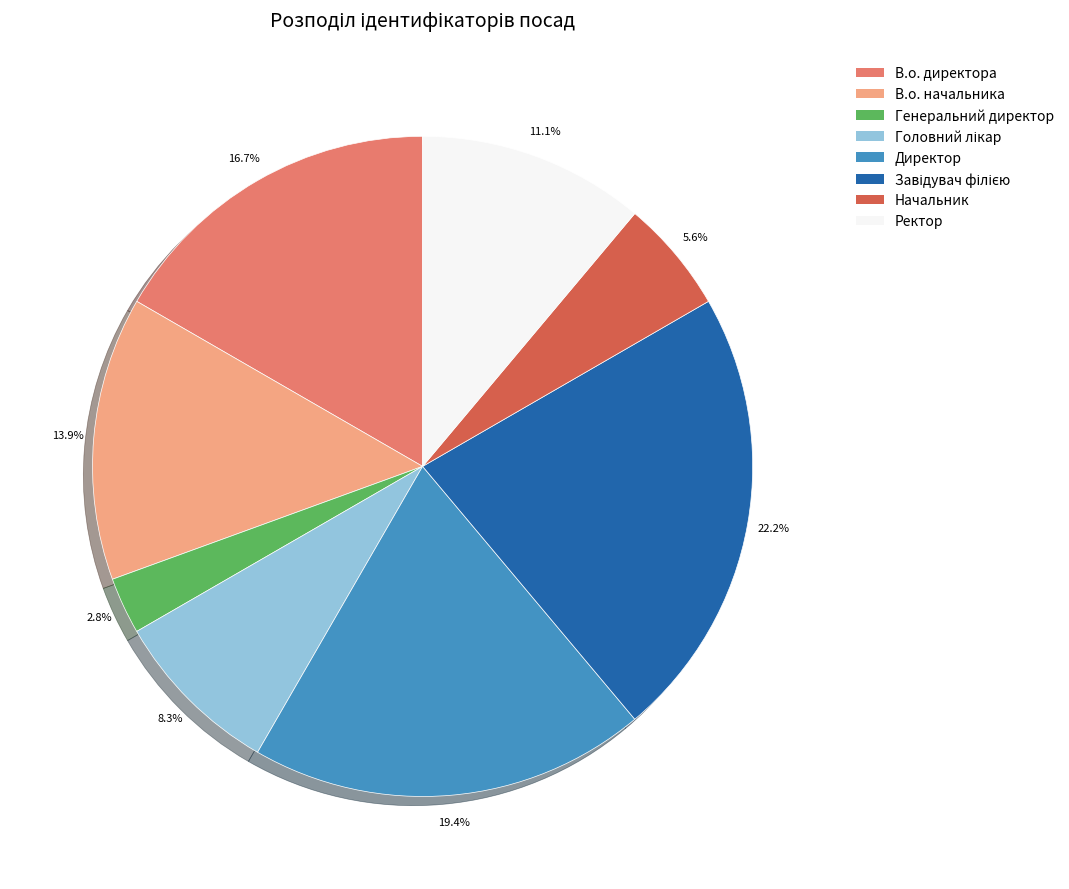

How many slices are in this pie chart?

8